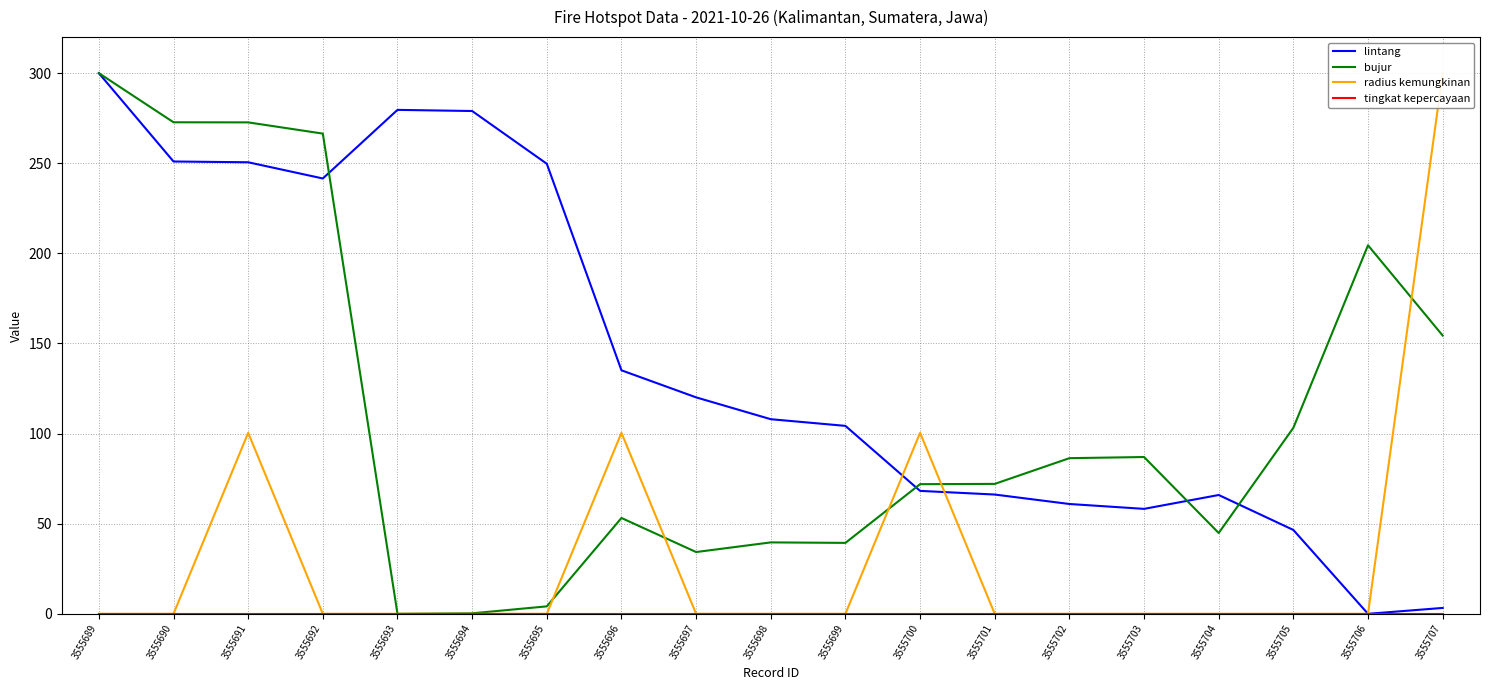

What is the maximum value for bujur?

300.0